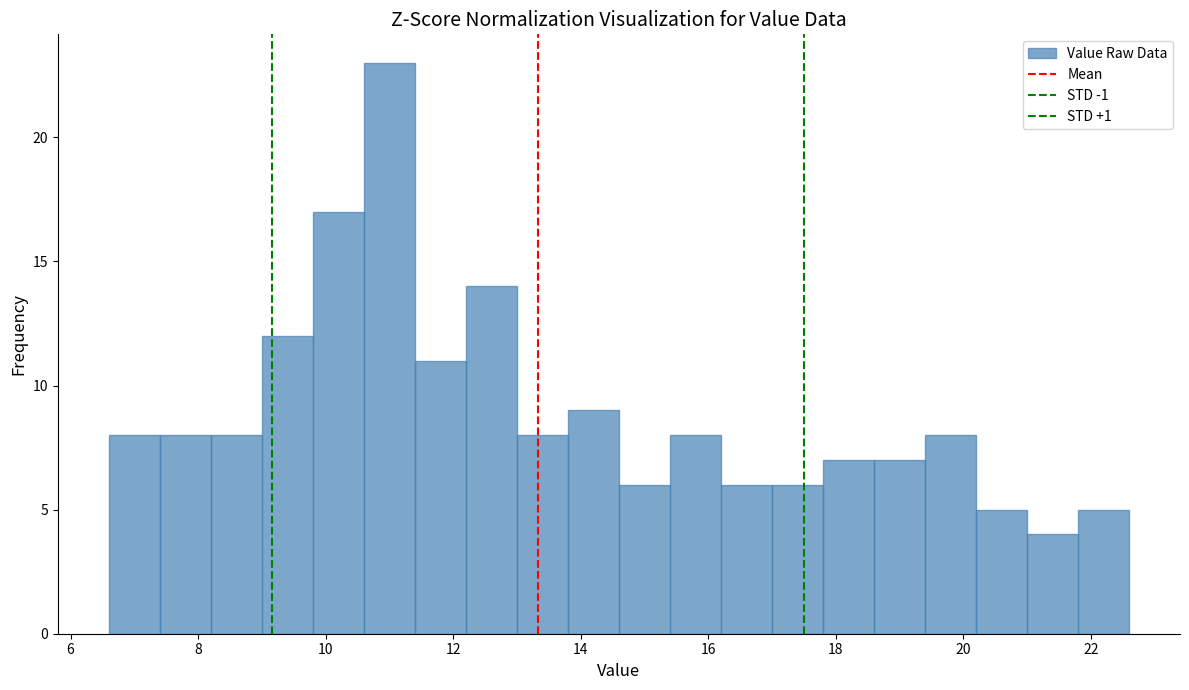

Reading left to right, transcribe this chart: for each bar, give the range it covers on the x-axis and its height. The values are not printed on the chart, so give them approximately, as read against the axis.

6.6 to 7.4: 8
7.4 to 8.2: 8
8.2 to 9.0: 8
9.0 to 9.8: 12
9.8 to 10.6: 17
10.6 to 11.4: 23
11.4 to 12.2: 11
12.2 to 13.0: 14
13.0 to 13.8: 8
13.8 to 14.6: 9
14.6 to 15.4: 6
15.4 to 16.2: 8
16.2 to 17.0: 6
17.0 to 17.8: 6
17.8 to 18.6: 7
18.6 to 19.4: 7
19.4 to 20.2: 8
20.2 to 21.0: 5
21.0 to 21.8: 4
21.8 to 22.6: 5